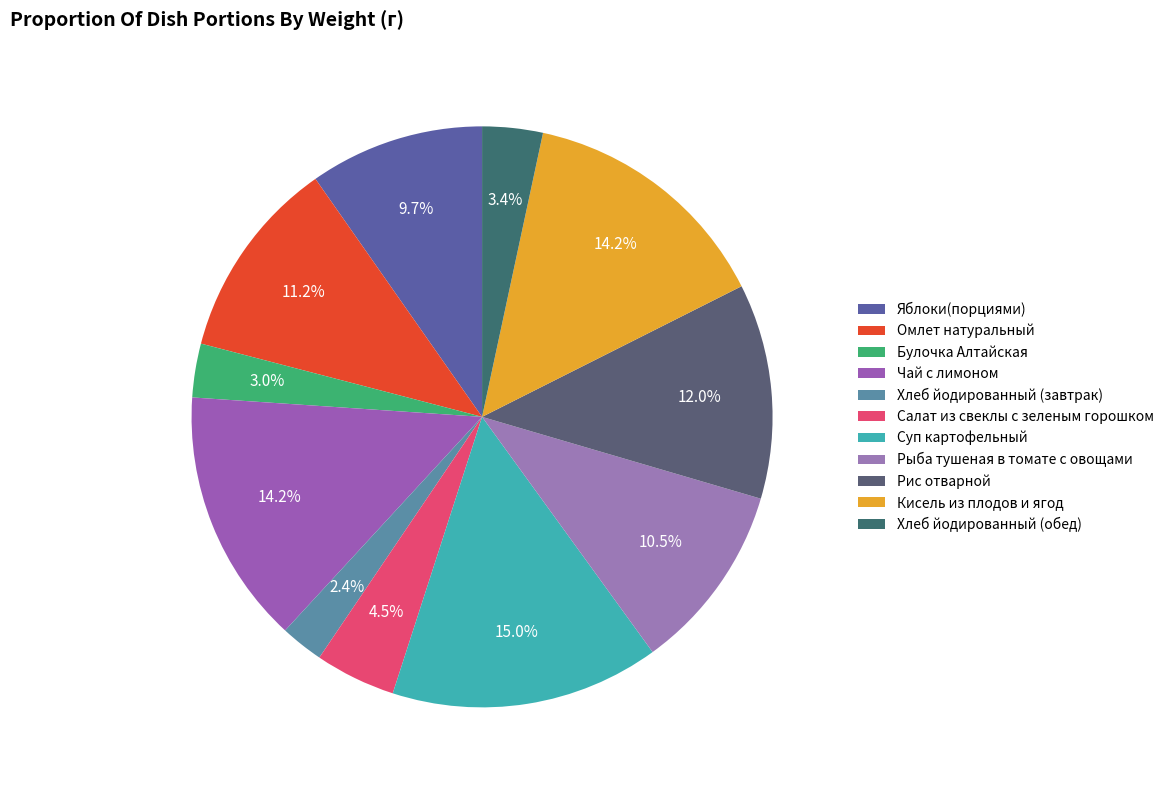

How many segments does this pie chart have?

11